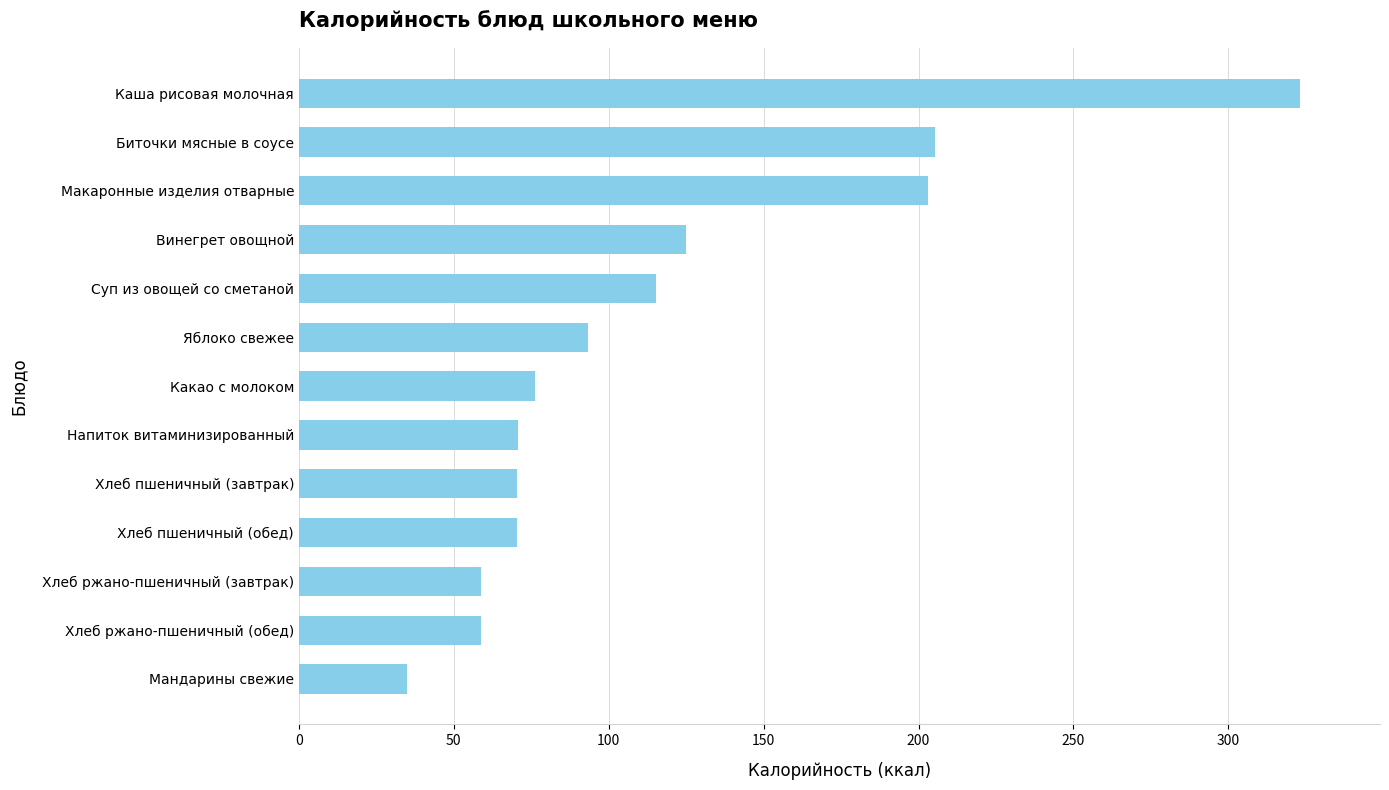

What position from the bottom is Каша рисовая молочная?

13